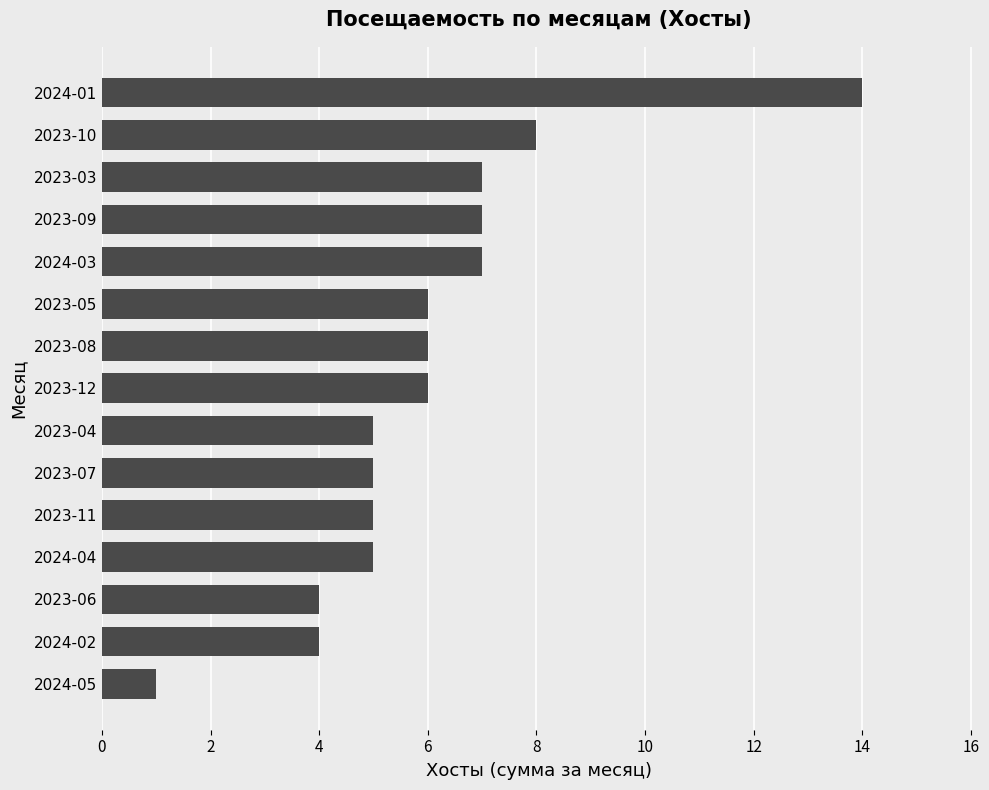

Which has a higher value, 2023-06 or 2023-08?

2023-08